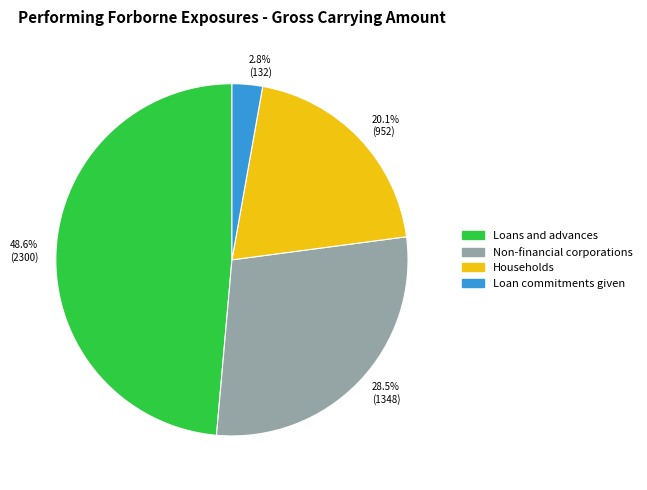

Rank the categories by value from highest to lowest.

Loans and advances, Non-financial corporations, Households, Loan commitments given